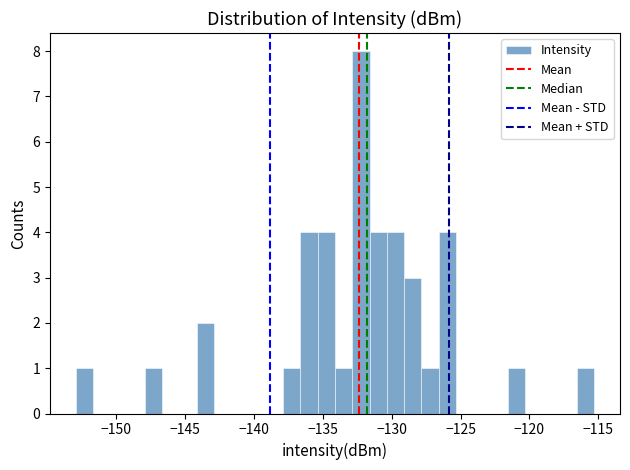

Around what value on the x-axis is the tallest bar? Give the approximate position of its centre, as read against the axis.

-132.0